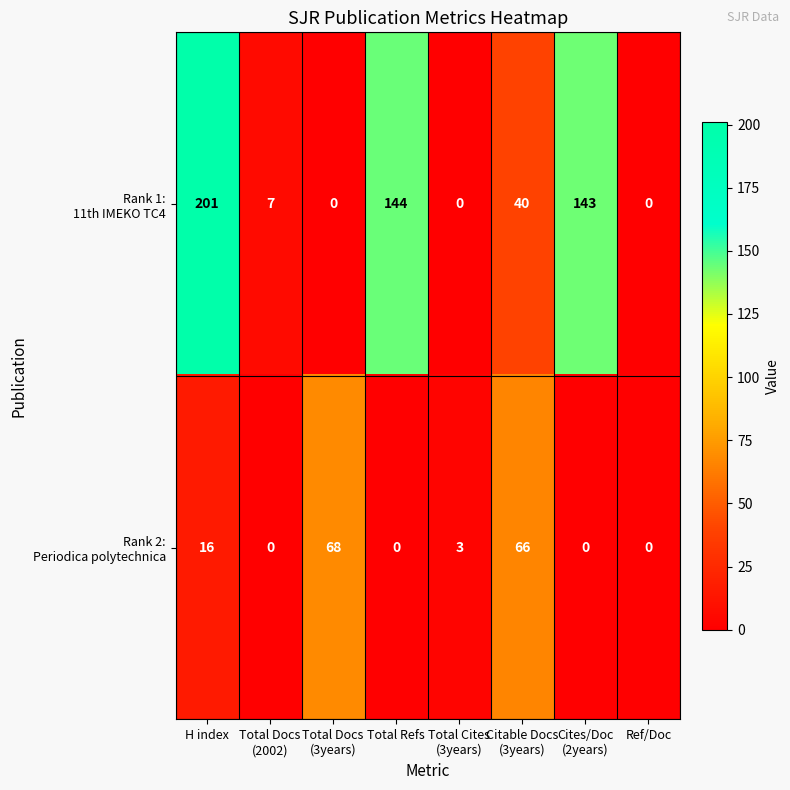

At how many categories does at least one series exceed 131?

3